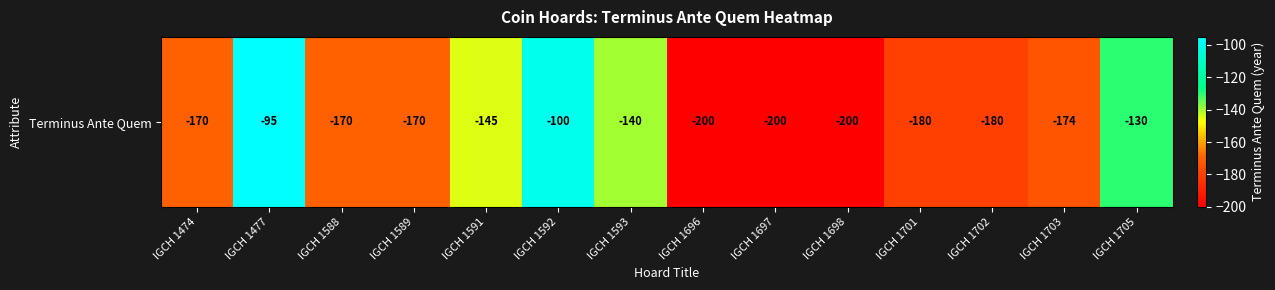

What is the difference between the maximum and minimum values?

105